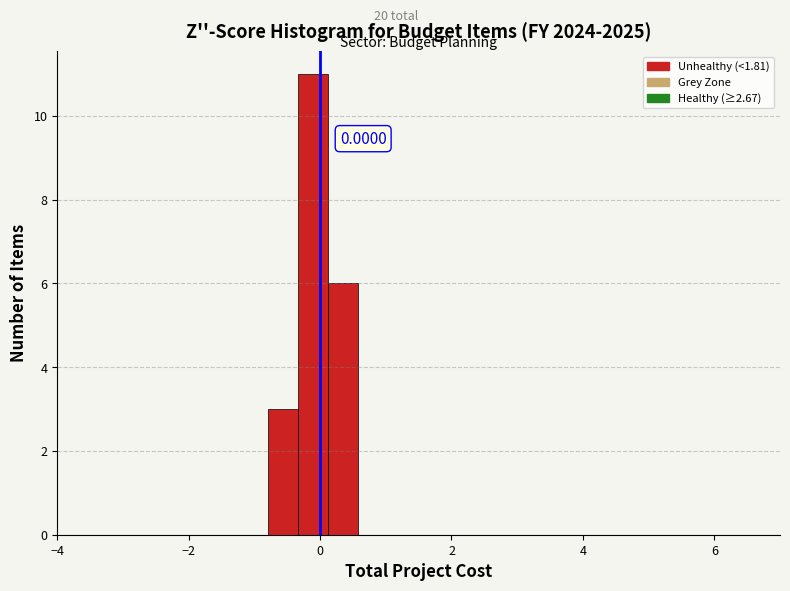

Around what value on the x-axis is the tallest bar? Give the approximate position of its centre, as read against the axis.

-0.2